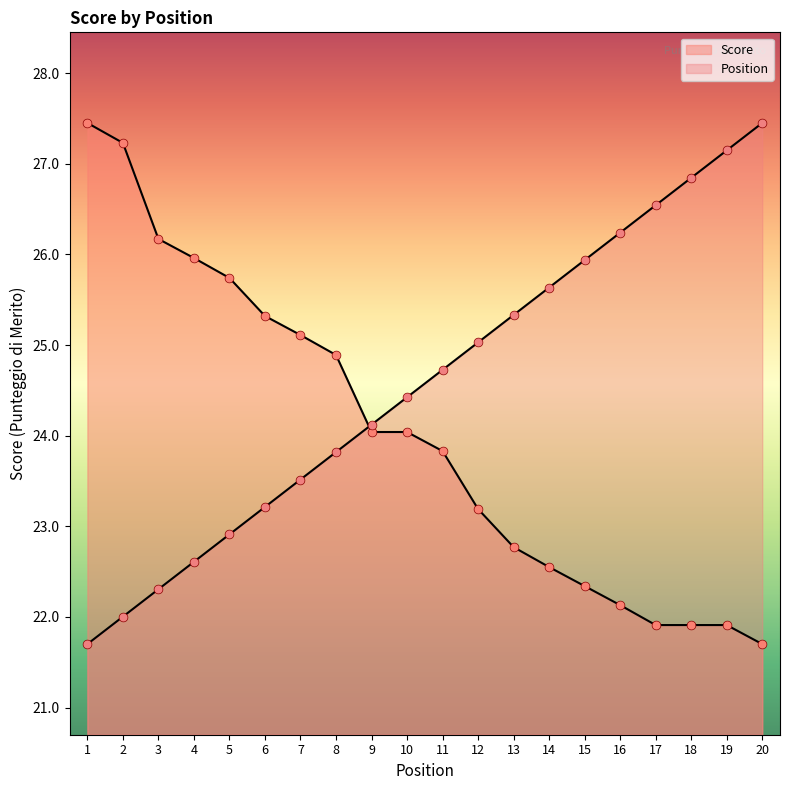

Which series contains the highest Y value?

Position